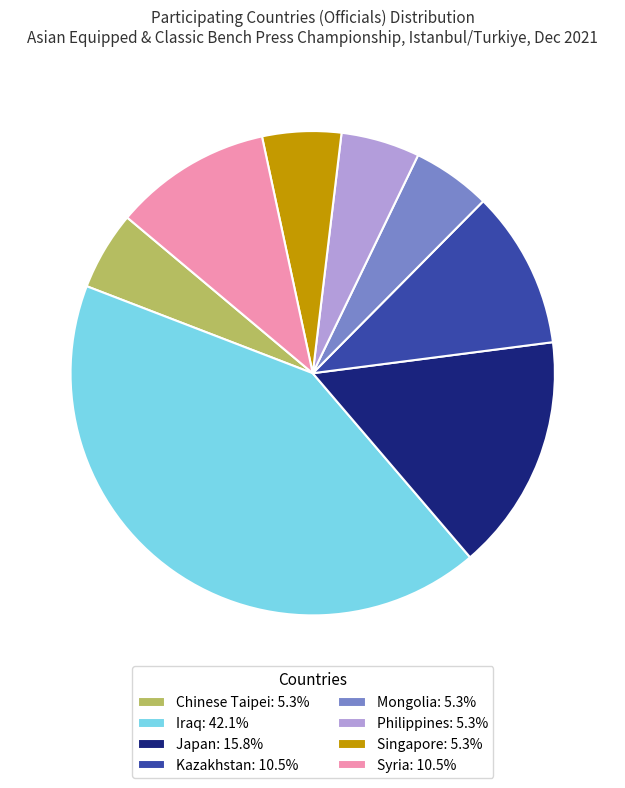

Combined, do Singapore and Syria account for over 50%?

No